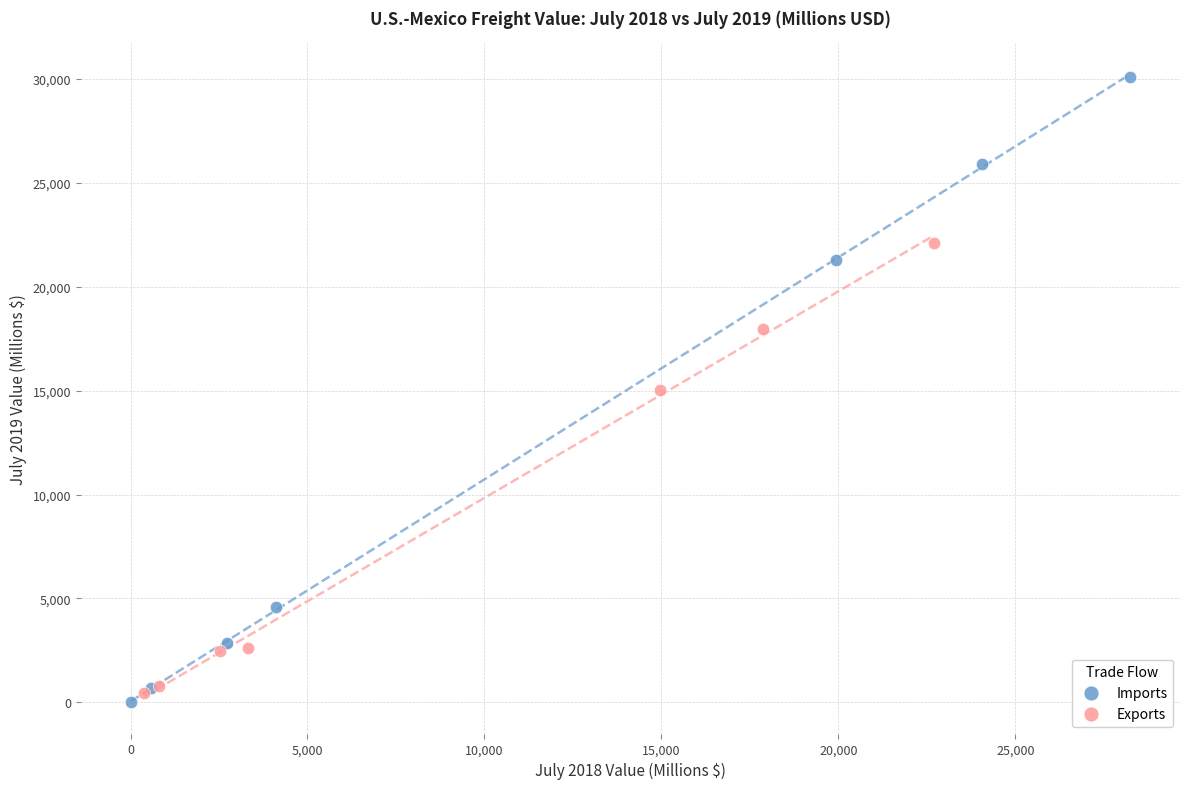

Which series has the widest spread of Y values?

Imports